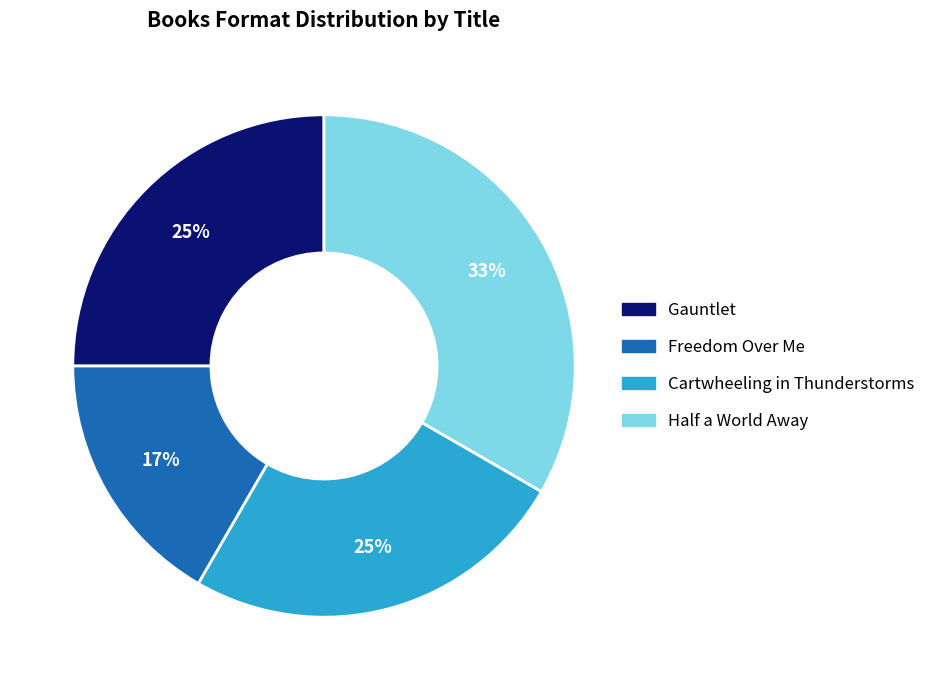

To the nearest percent, what is the difference between the Gauntlet and Half a World Away slice percentages?

8%